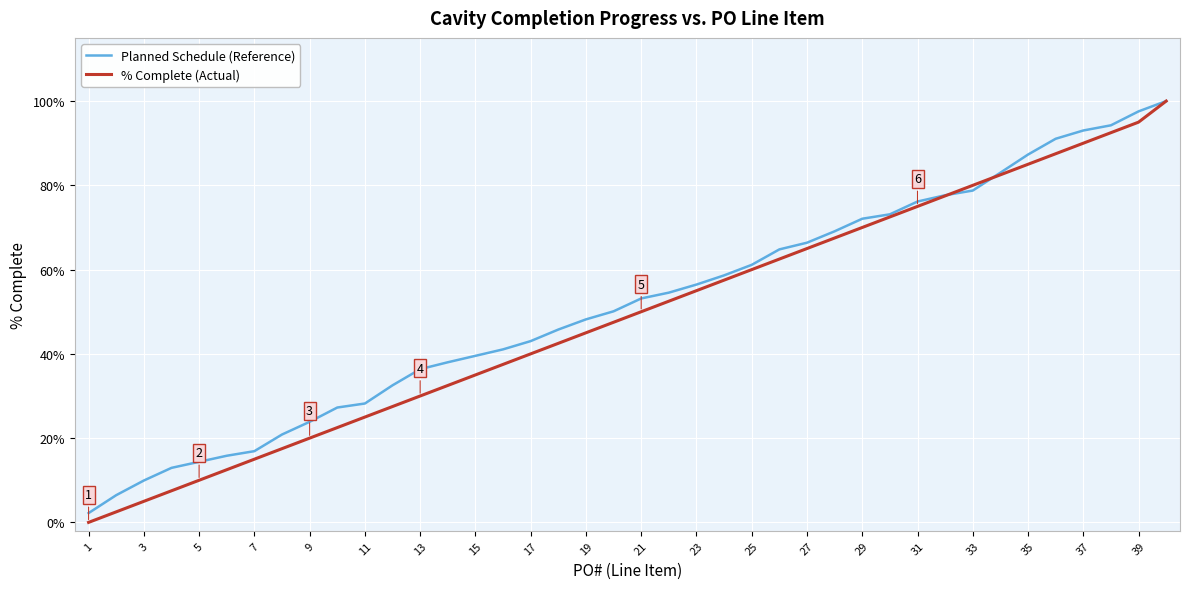

What are all the series names shown in the legend?

Planned Schedule (Reference), % Complete (Actual)